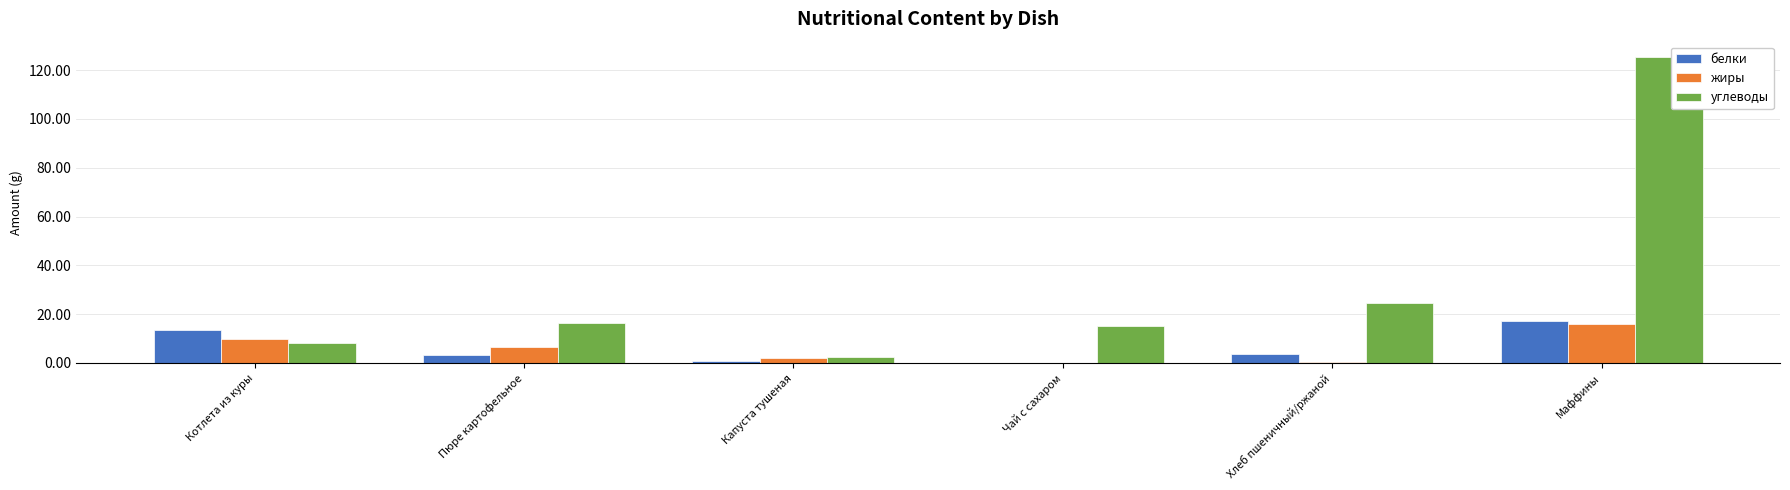

Are the bars grouped side by side (vs. stacked)?

Yes